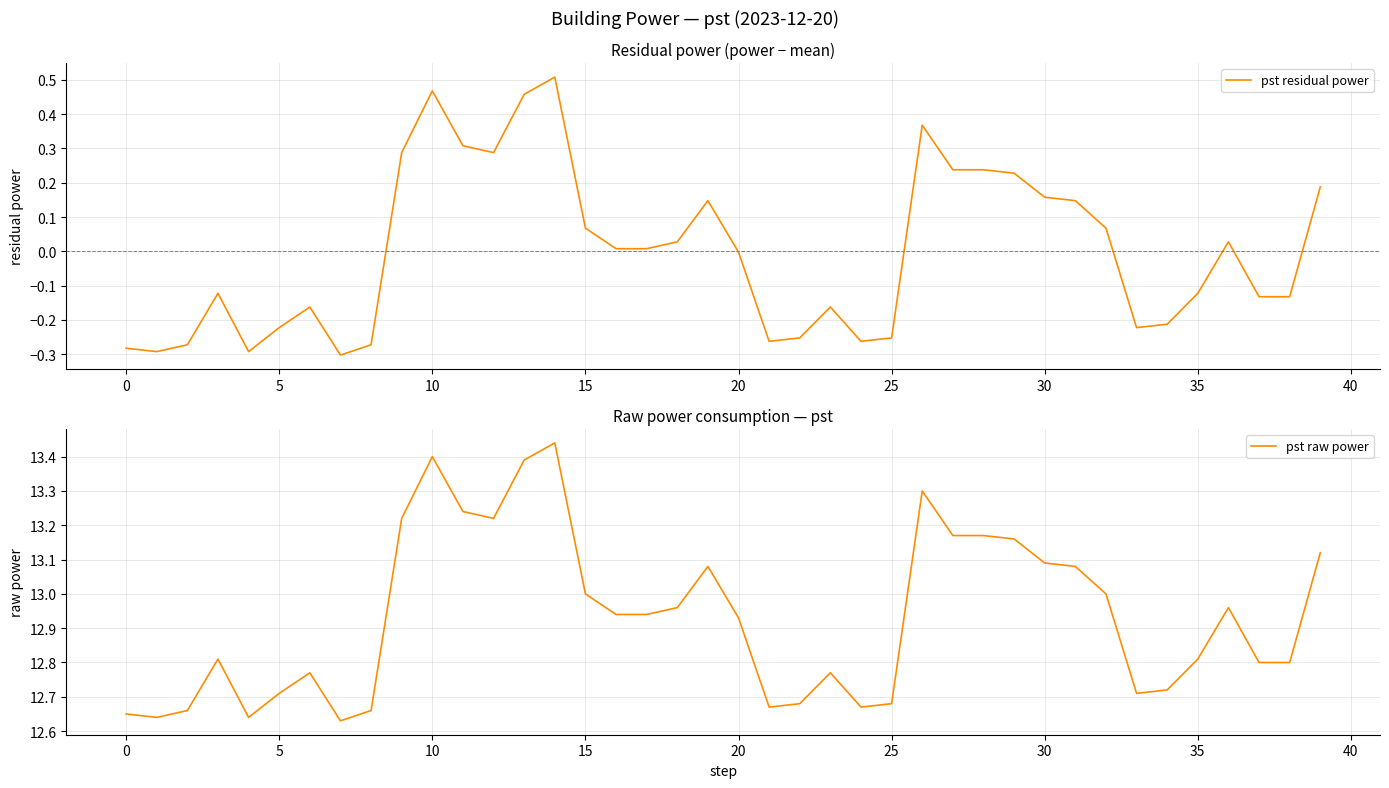

Is it true that pst residual power equals 0.2 at 29?

True